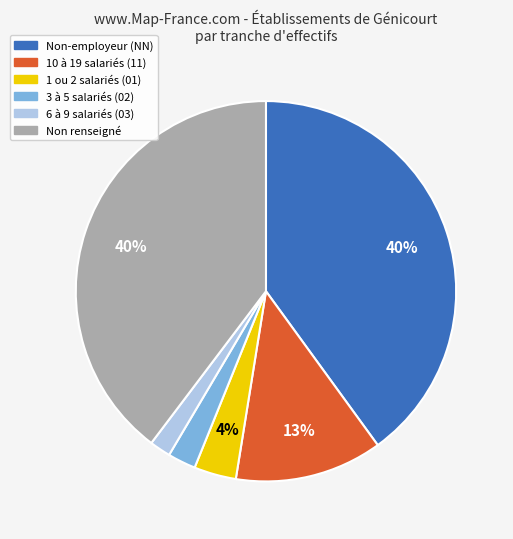

To the nearest percent, what is the difference between the largest and smallest slice percentages?

38%